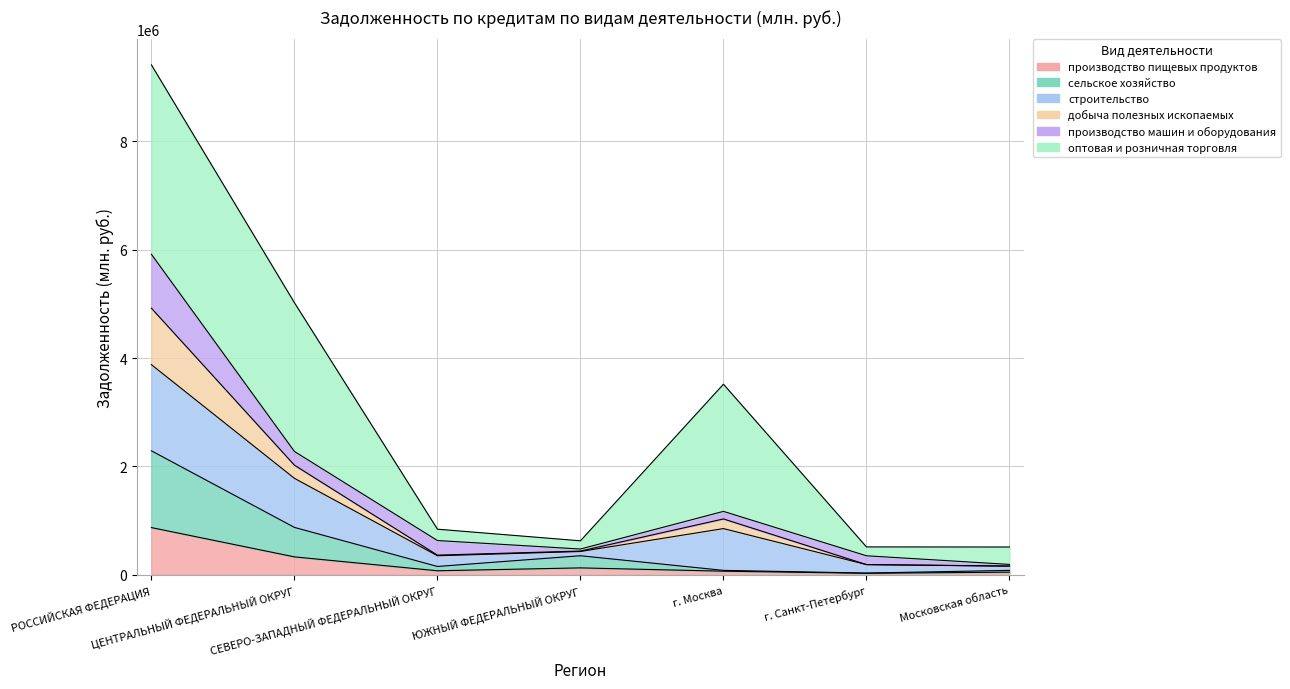

List the labels in order of строительство value, largest first.

РОССИЙСКАЯ ФЕДЕРАЦИЯ, ЦЕНТРАЛЬНЫЙ ФЕДЕРАЛЬНЫЙ ОКРУГ, г. Москва, СЕВЕРО-ЗАПАДНЫЙ ФЕДЕРАЛЬНЫЙ ОКРУГ, ЮЖНЫЙ ФЕДЕРАЛЬНЫЙ ОКРУГ, г. Санкт-Петербург, Московская область